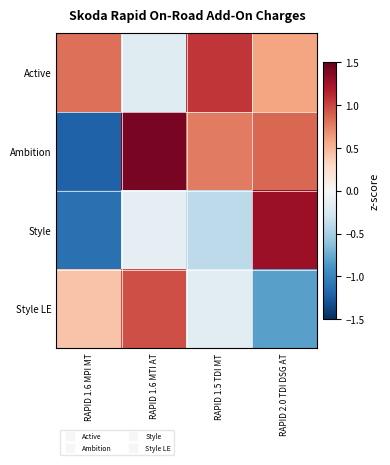

List the series in order of their peak value, highest first.

Ambition, Style, Active, Style LE